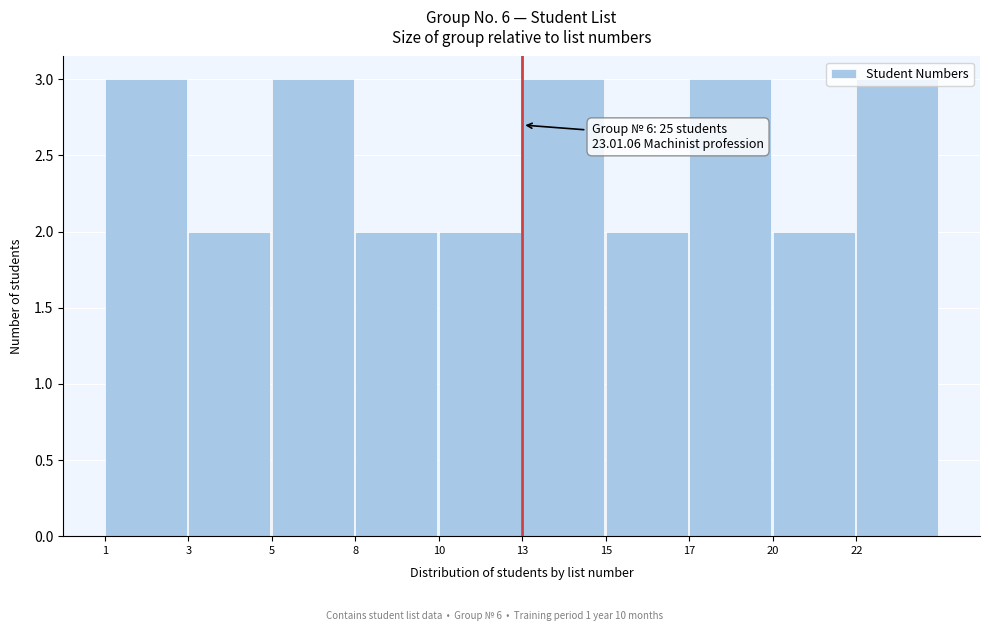

What is the maximum value shown in the chart?

3